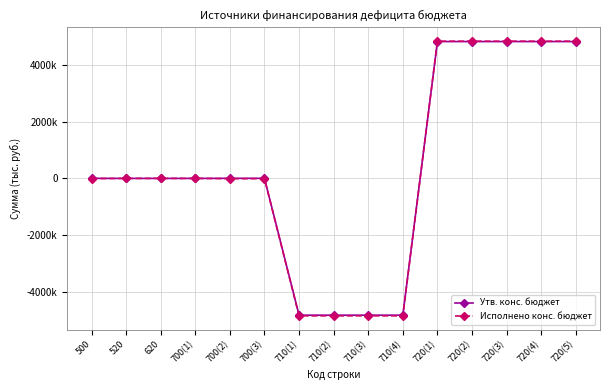

Is this an area chart (filled region under the line)?

No